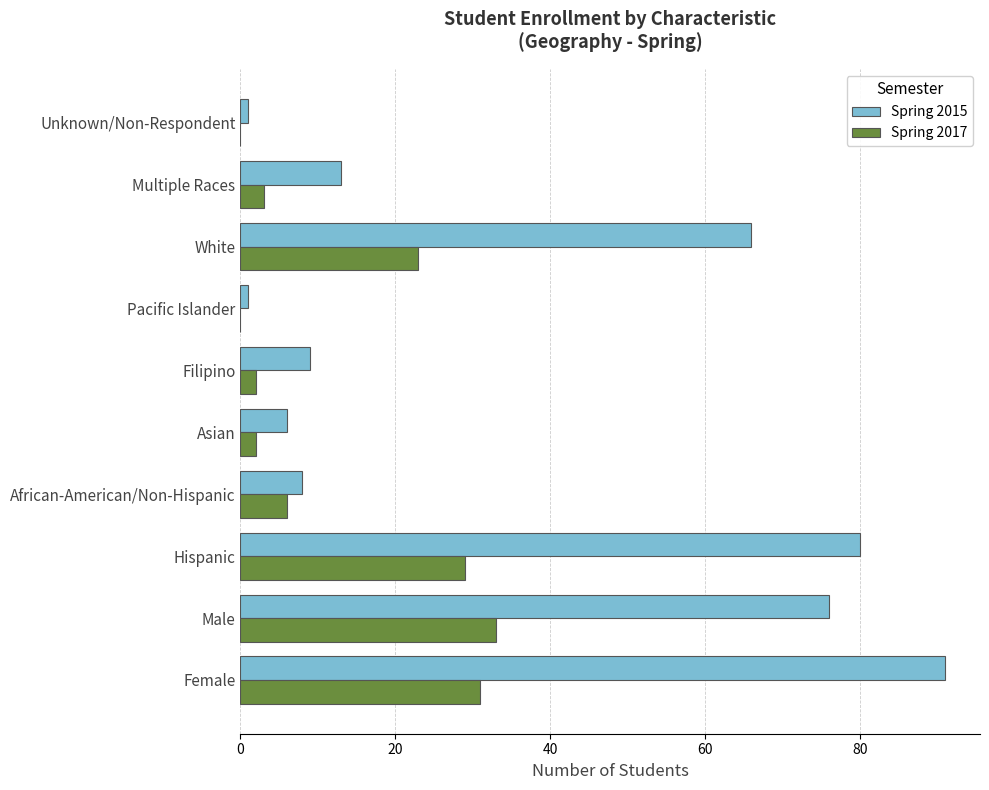

At which category is the sum across all series the highest?

Female